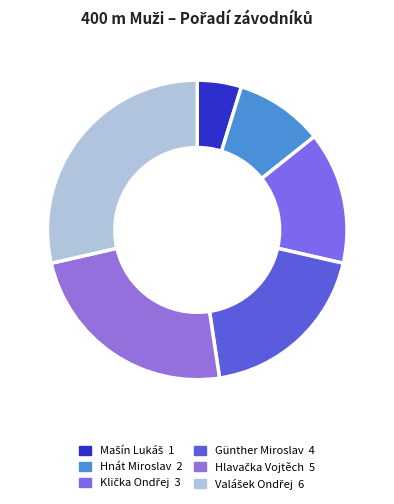

Between Mašín Lukáš and Klička Ondřej, which is larger?

Klička Ondřej